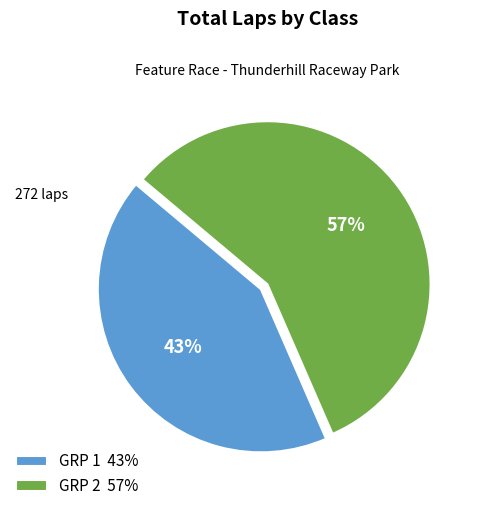

Is the sum of GRP 2 57% and GRP 1 43% greater than half?

Yes